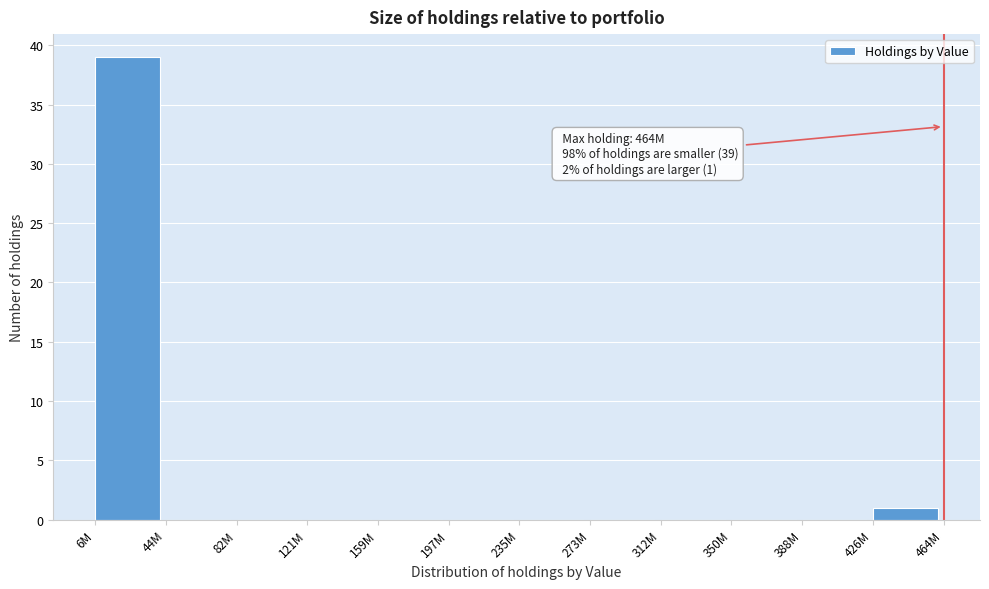

Reading left to right, list all the values displayed in this chart.

6M=39	44M=0	82M=0	121M=0	159M=0	197M=0	235M=0	273M=0	312M=0	350M=0	388M=0	426M=1